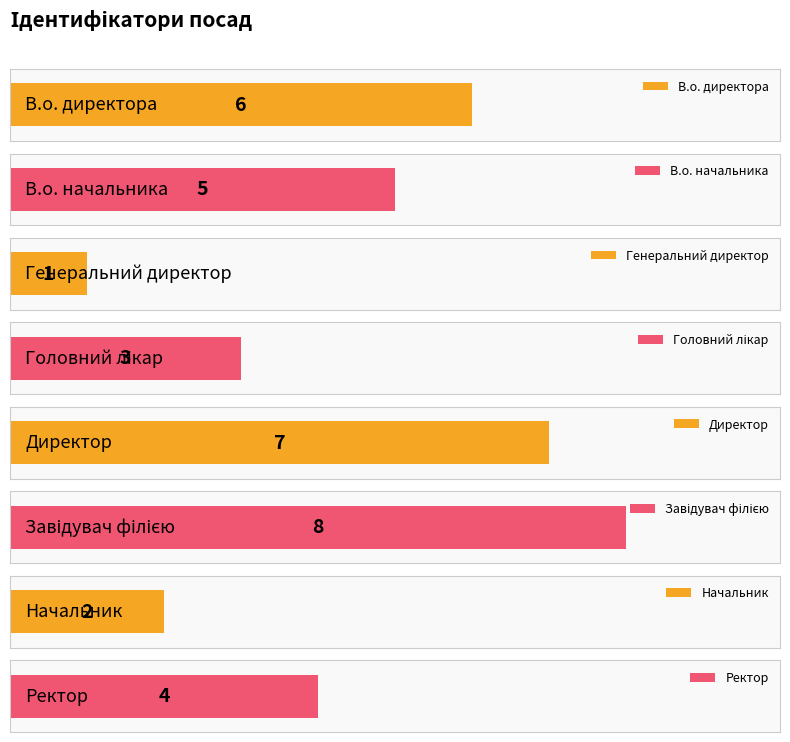

List the labels in order of value, largest first.

Завідувач філією, Директор, В.о. директора, В.о. начальника, Ректор, Головний лікар, Начальник, Генеральний директор